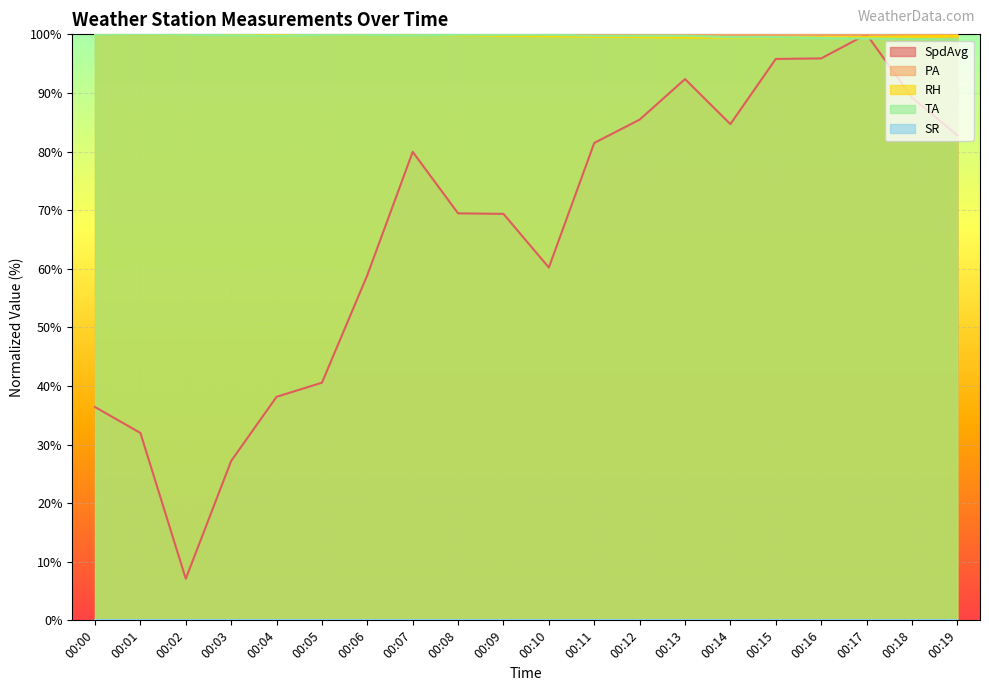

What is the sum of all PA values?

1999.7